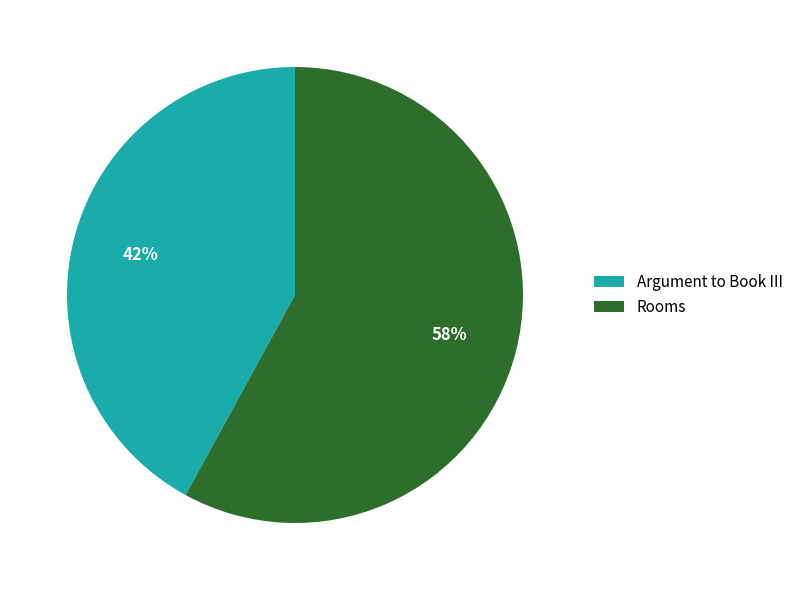

Which has a higher value, Rooms or Argument to Book III?

Rooms